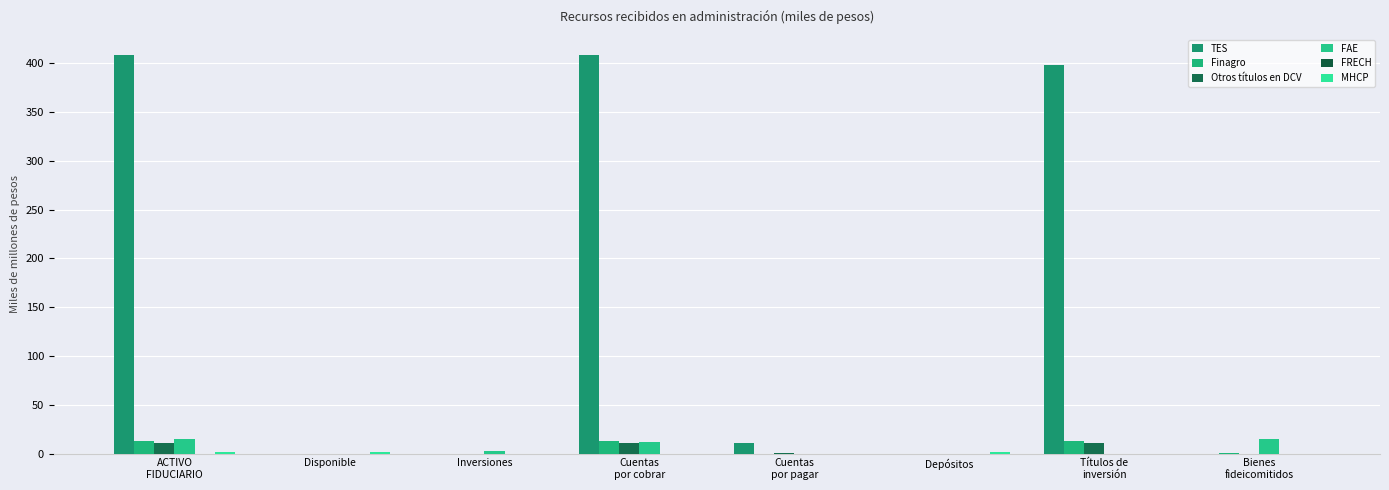

How many data points in FAE are above 2?

4